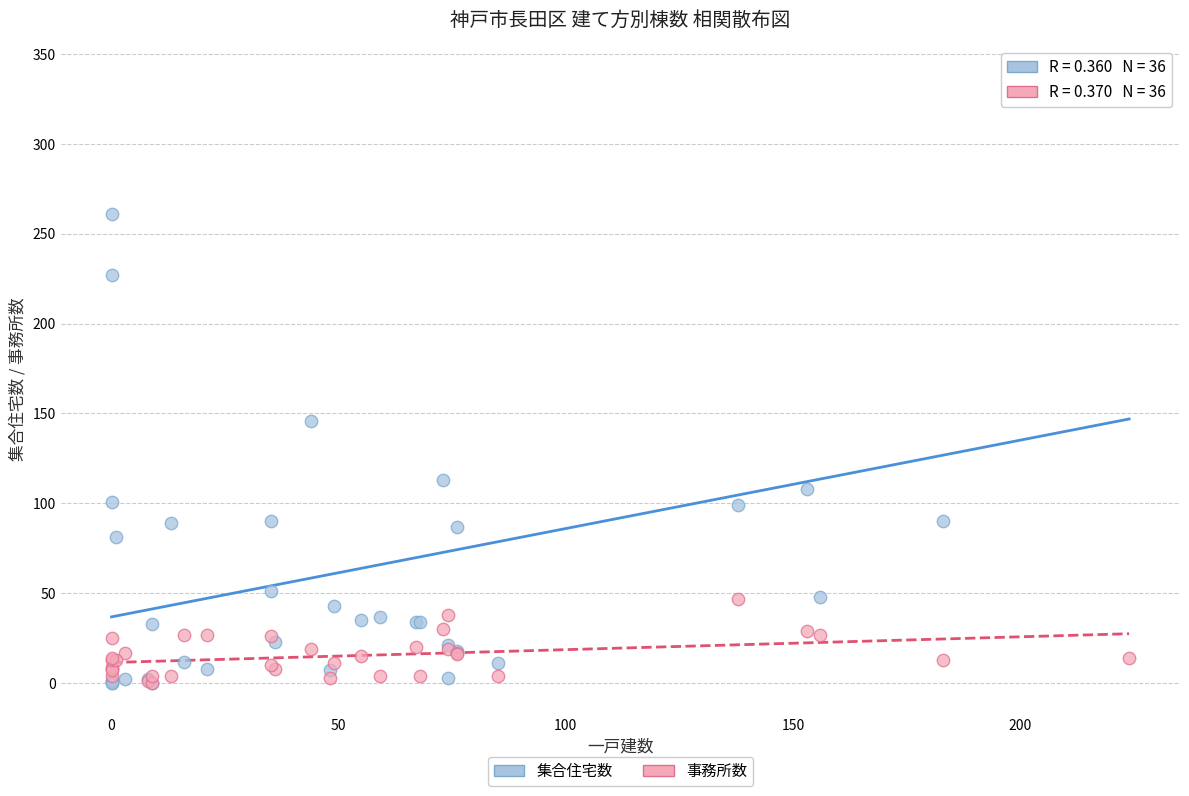

Across all series, what Y value is closest to 169?

146